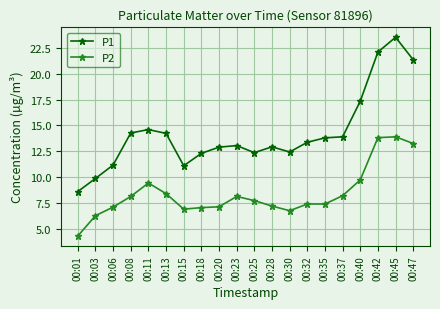

Read the P1 value at 00:03.

9.9